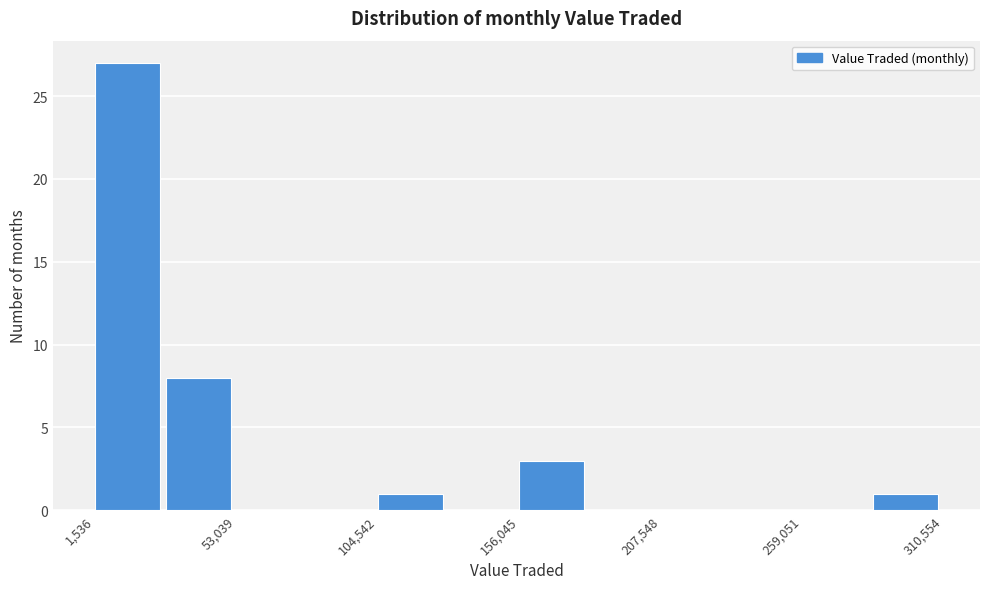

Read against the x-axis, roughly where is the centre of the tallest bar?

10000